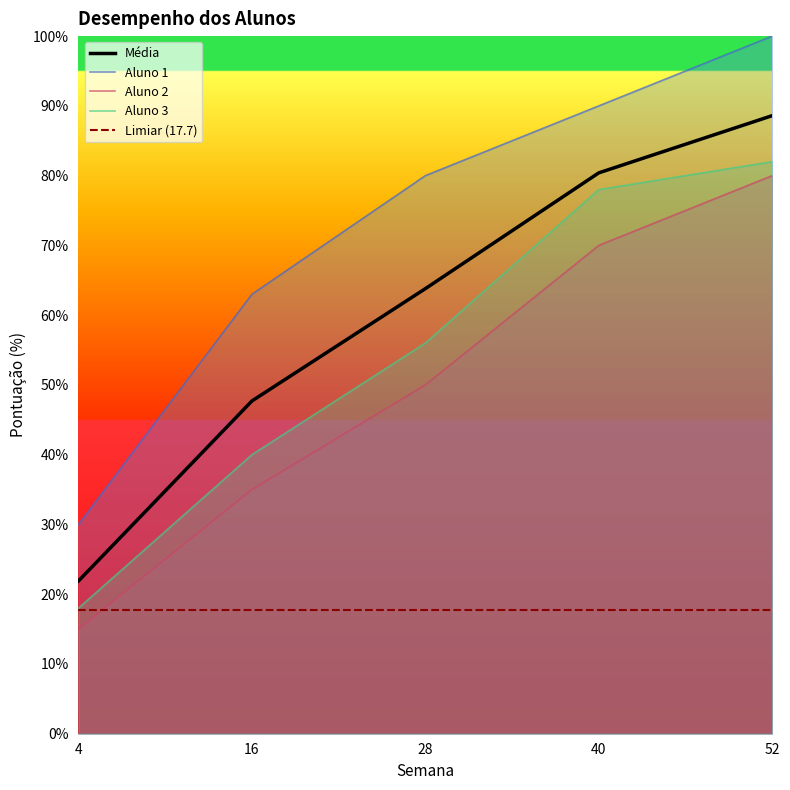

At which category does the chart reach its peak across all series?

52